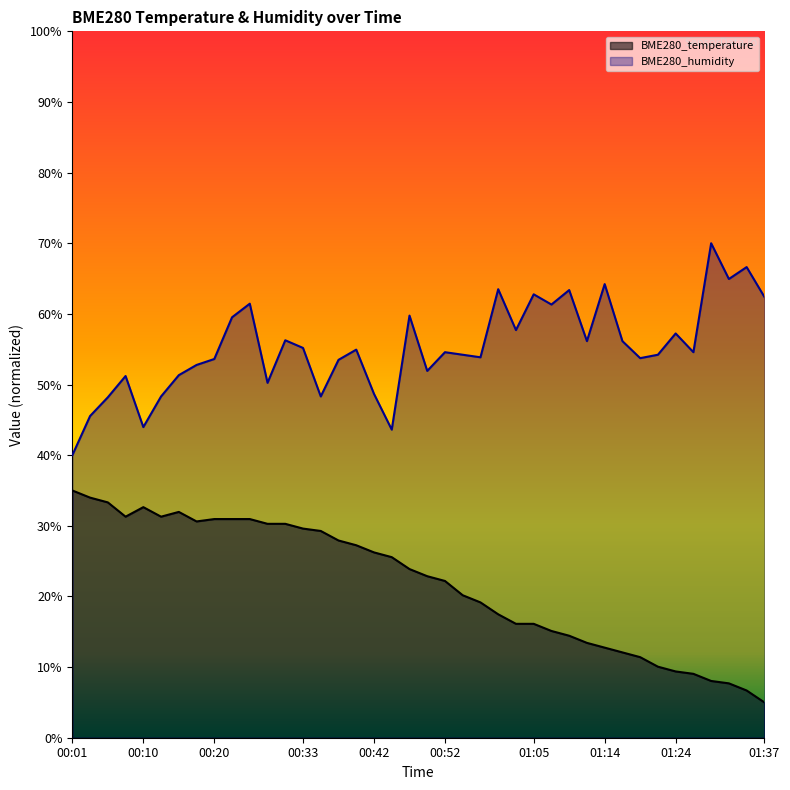

What is the value of the BME280_humidity point at the 9th from the left?

53.6